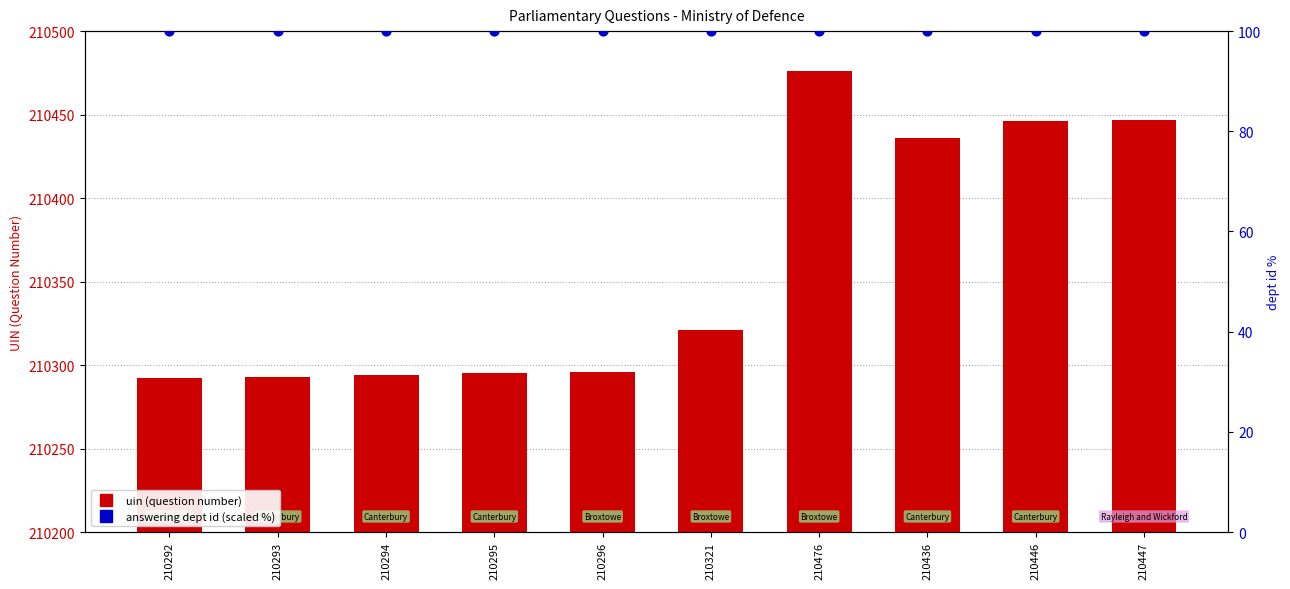

At which category is the sum across all series the highest?

210476